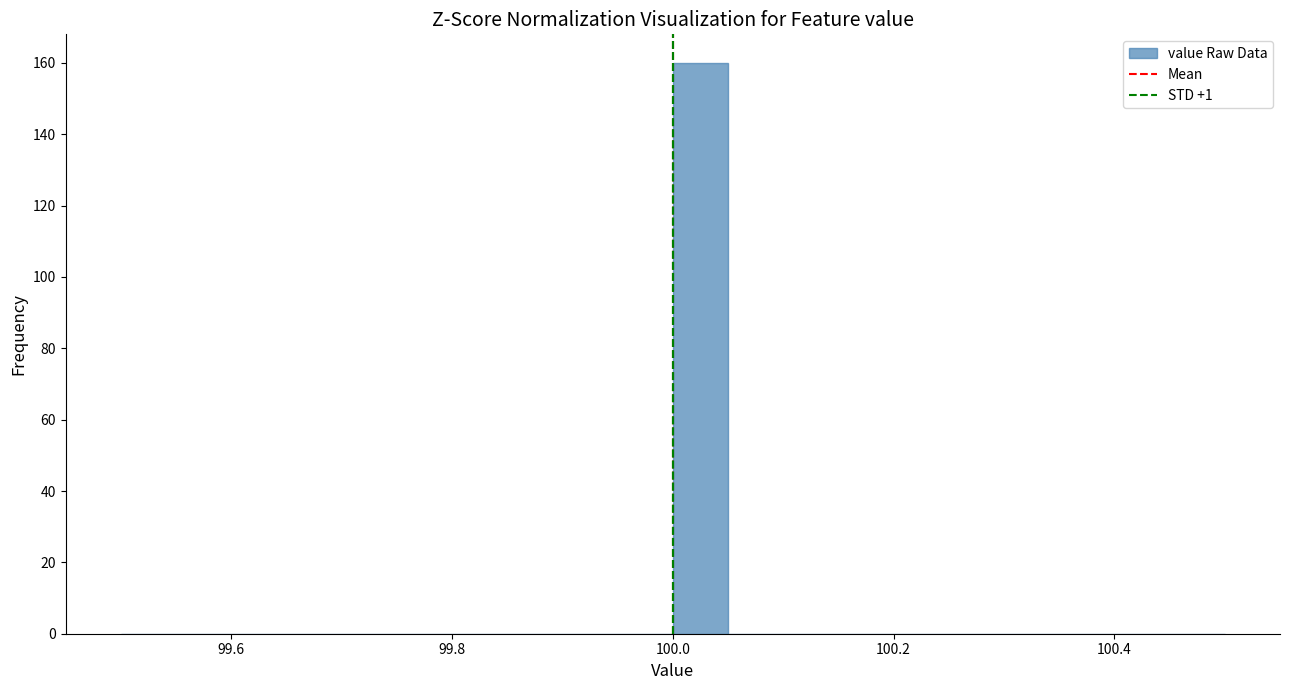

Read against the x-axis, roughly where is the centre of the tallest bar?

100.02